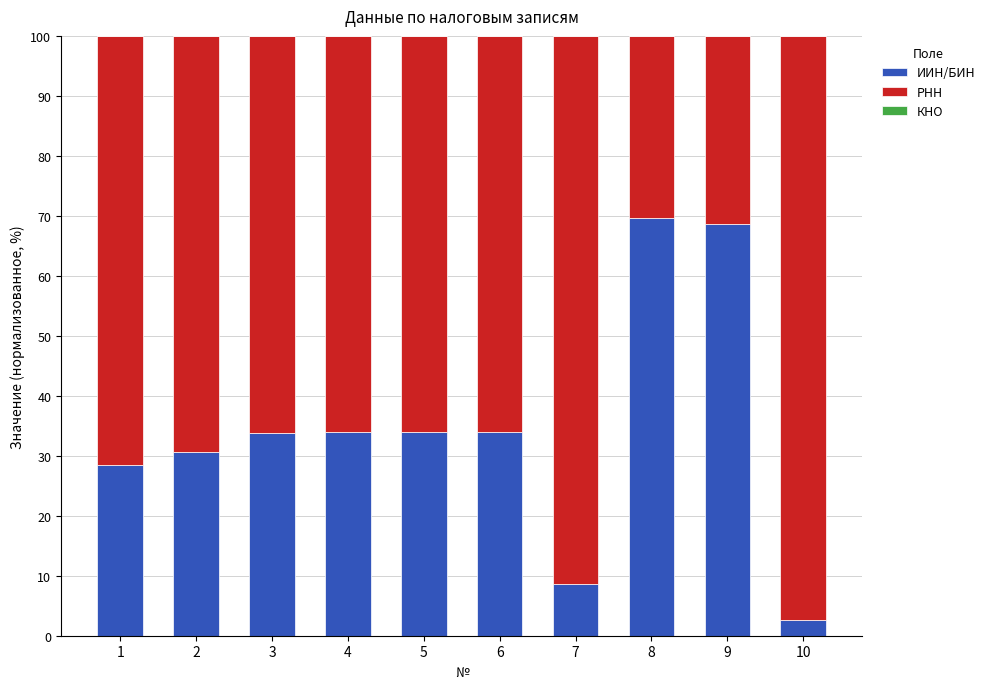

The ИИН/БИН series shows 33.8 at 3. True or false?

True